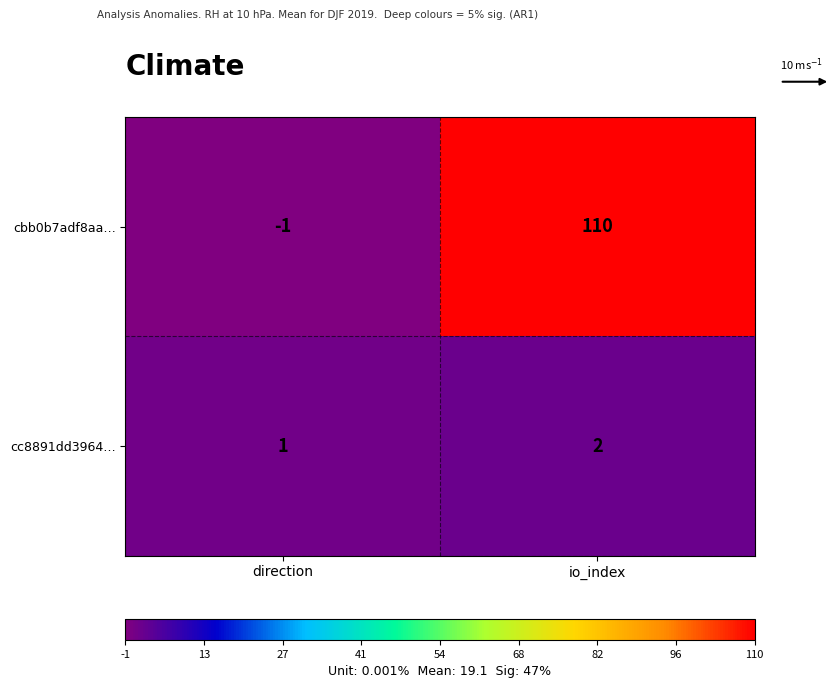

At which label does cc8891dd3964… reach its minimum?

direction